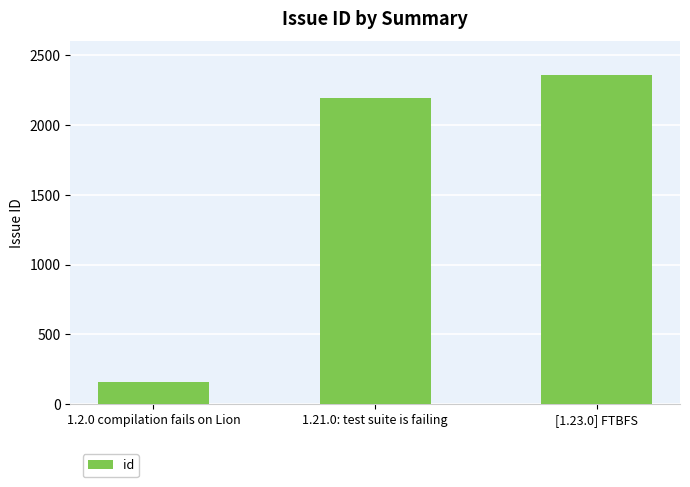

How many distinct data groups are displayed?

1